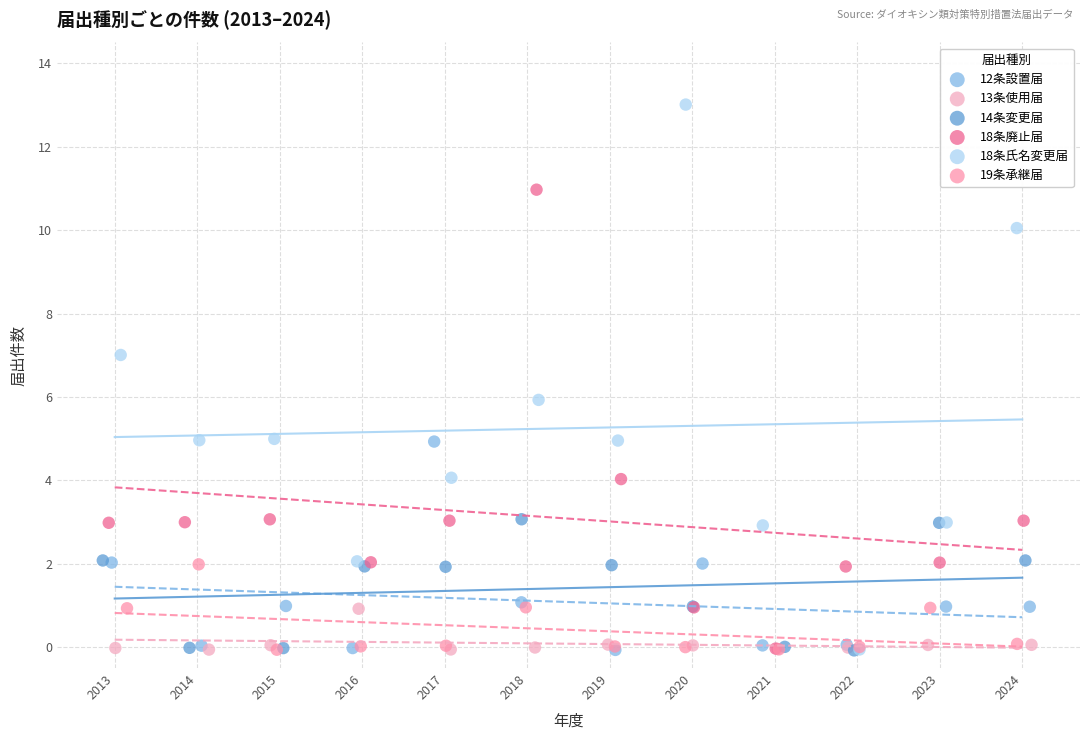

What are all the series names shown in the legend?

12条設置届, 13条使用届, 14条変更届, 18条廃止届, 18条氏名変更届, 19条承継届